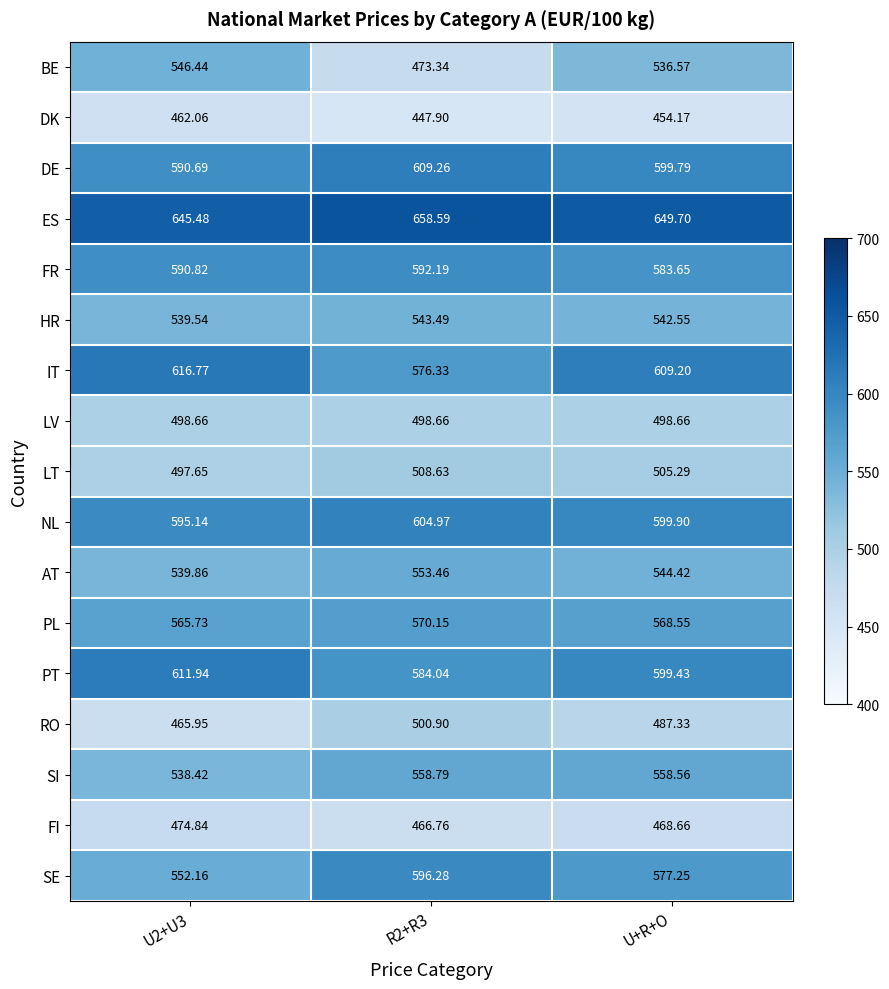

Rank the series by their maximum value, from highest to lowest.

ES, IT, PT, DE, NL, SE, FR, PL, SI, AT, BE, HR, LT, RO, LV, FI, DK